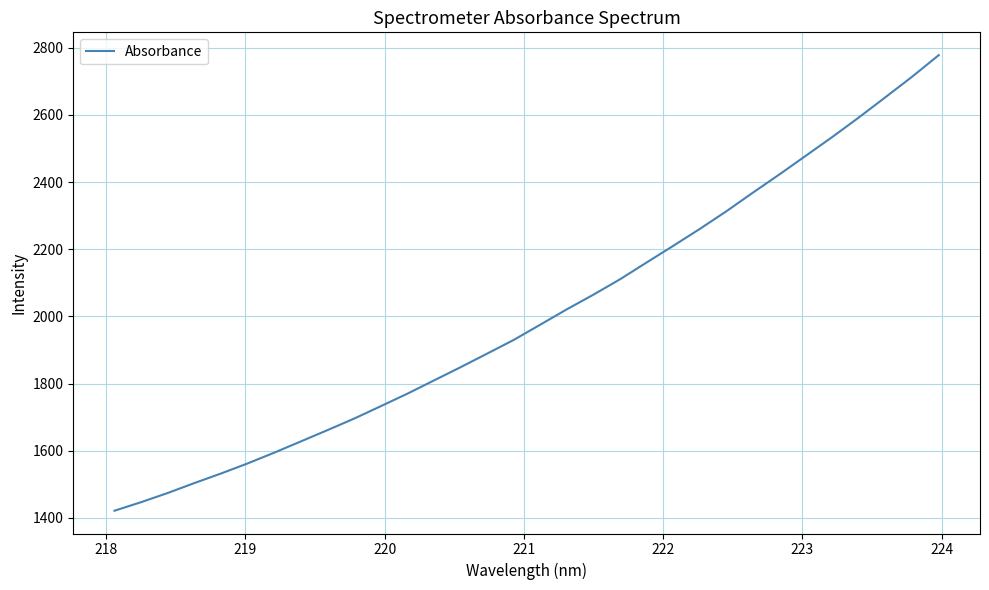

What is the difference between the maximum and minimum values?

1357.5